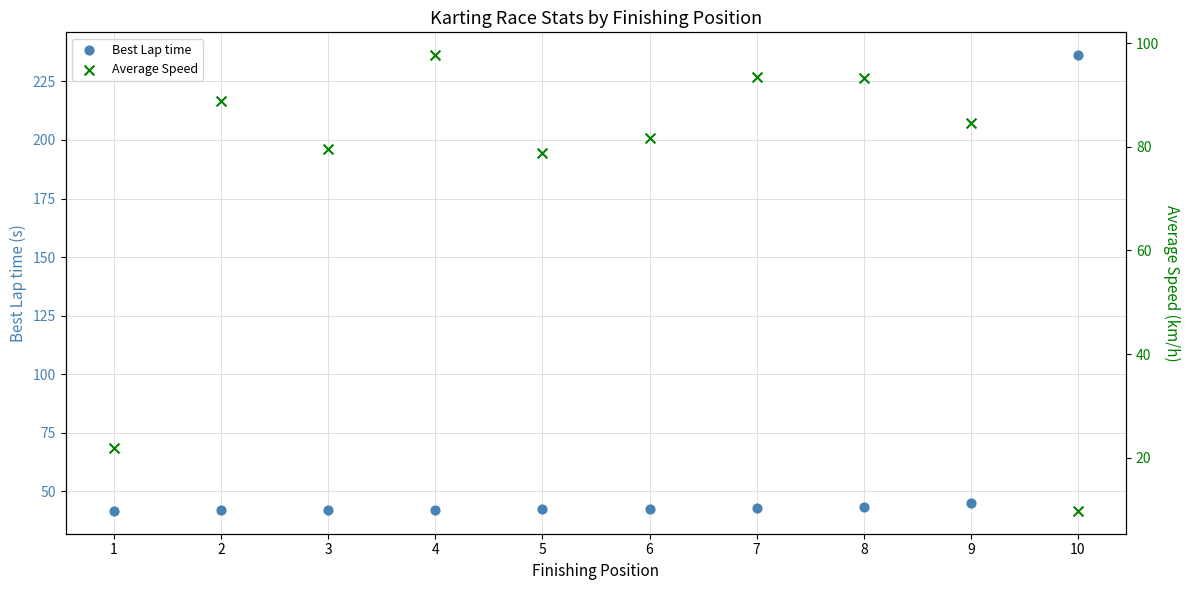

Which series has the largest total across all categories?

Average Speed